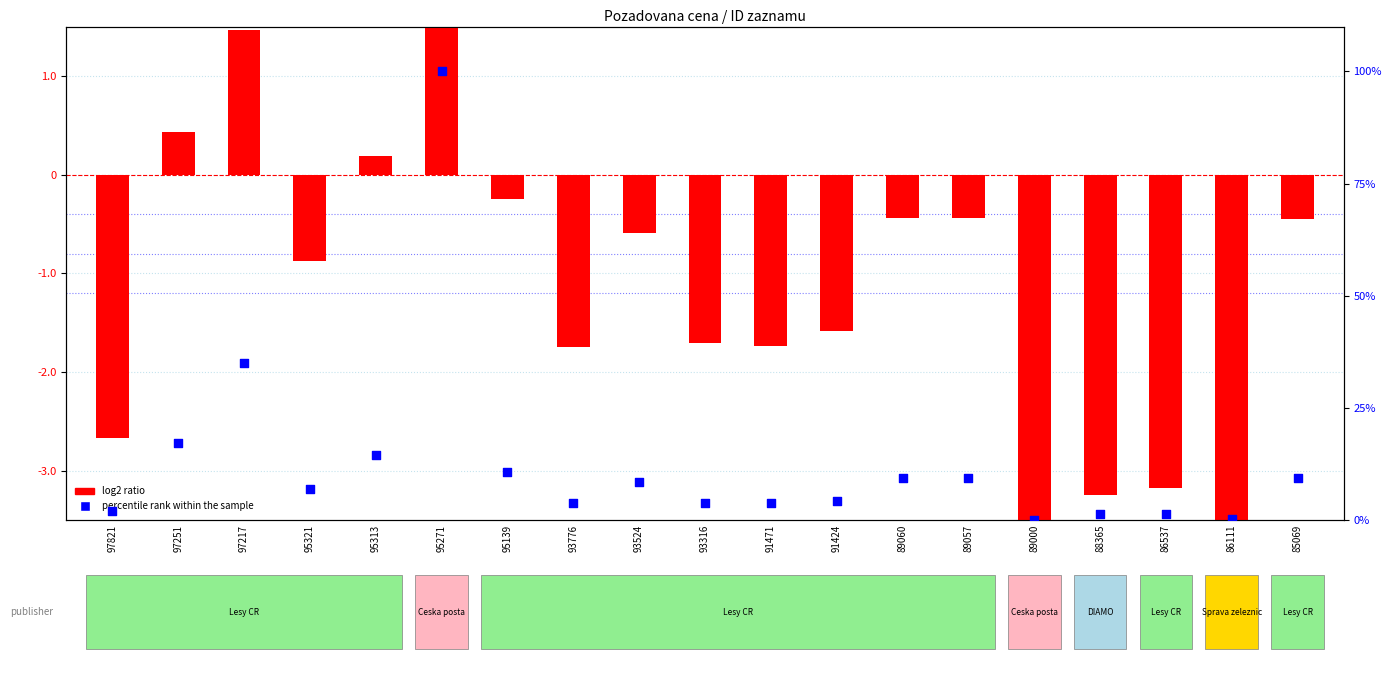

At how many categories does at least one series exceed 26?

2